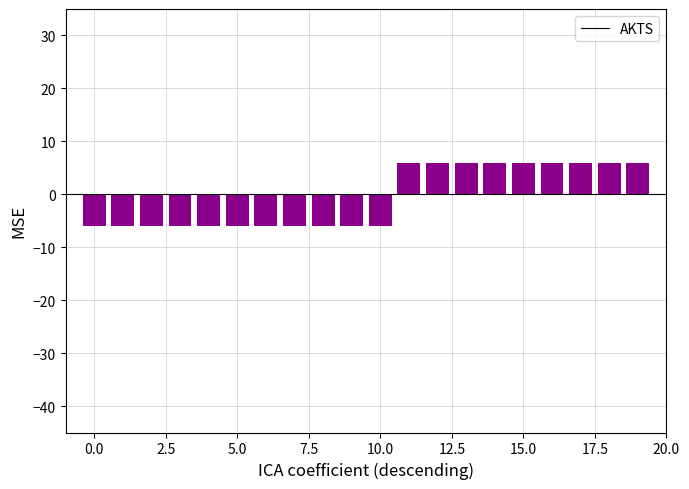

What is the sum of all values?

-12